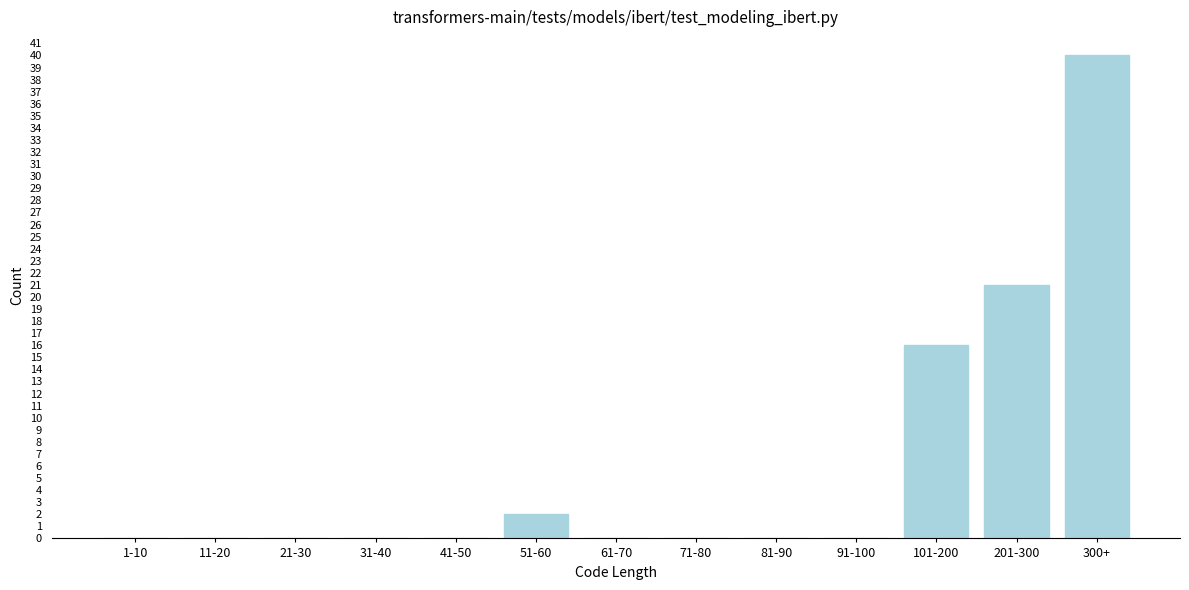

Reading left to right, extract all data points from this chart.

1-10=0	11-20=0	21-30=0	31-40=0	41-50=0	51-60=2	61-70=0	71-80=0	81-90=0	91-100=0	101-200=16	201-300=21	300+=40